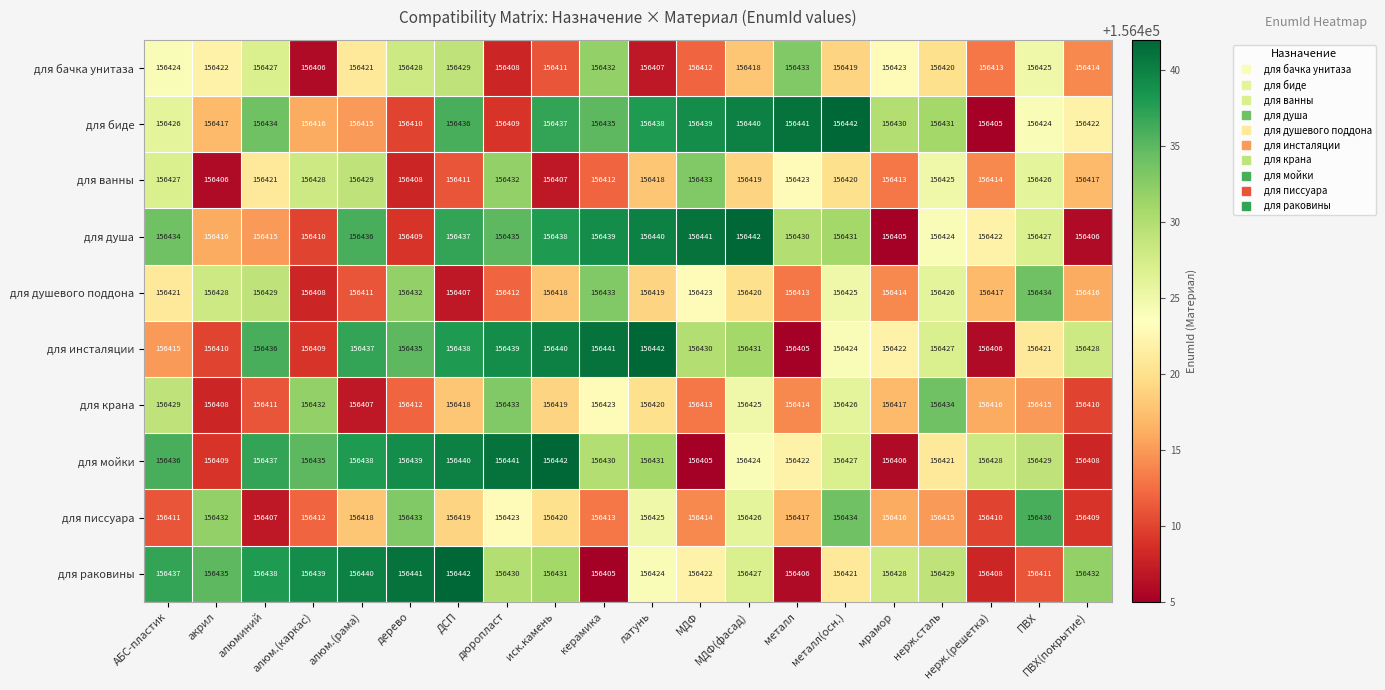

The value of для душевого поддона at нерж.(решетка) is 98251. True or false?

False